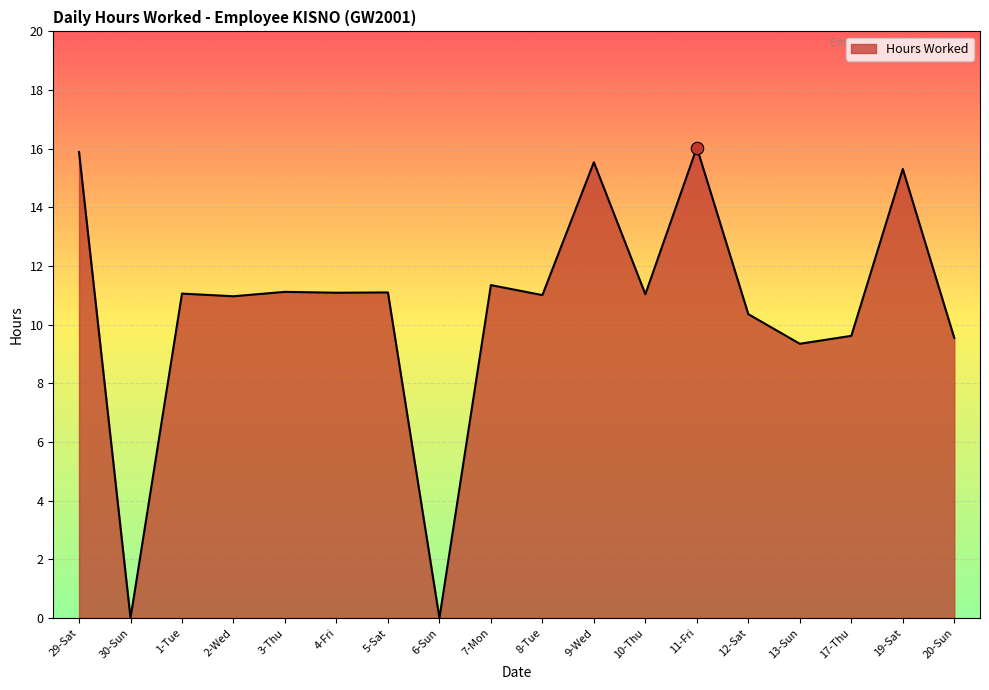

Approximately how many times larger is the value at 19-Sat compared to 29-Sat?

1.0